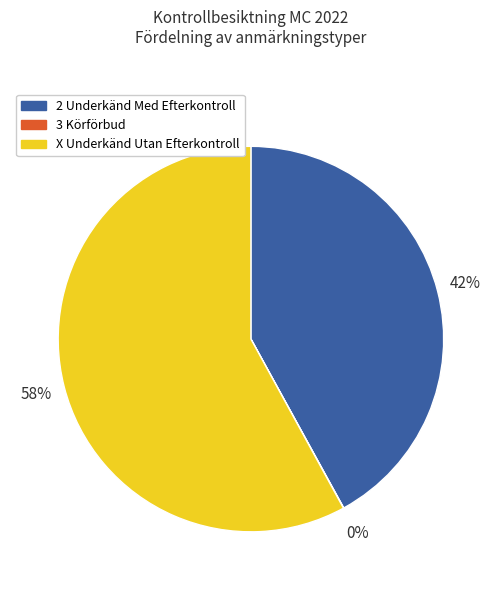

Is there a majority slice in this chart?

Yes